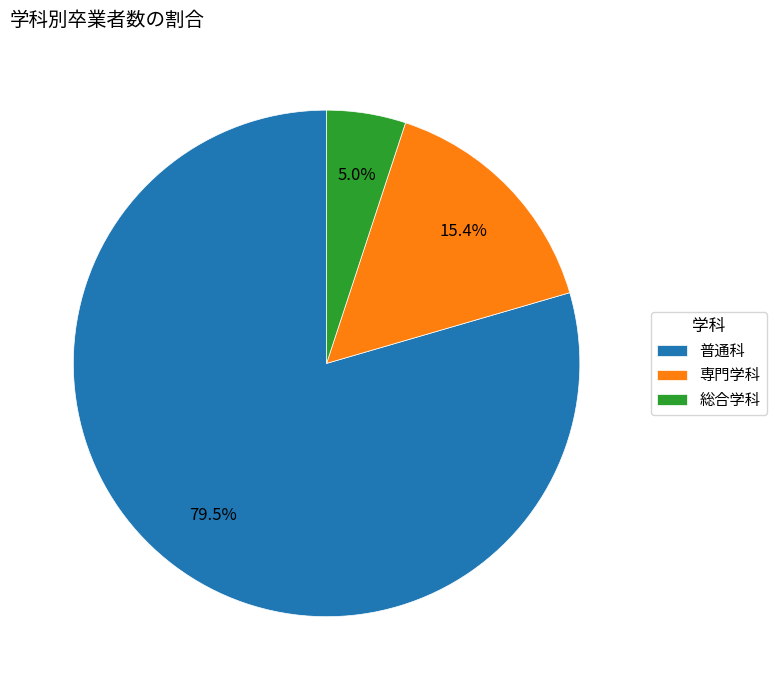

Which category has the smallest portion of the pie?

総合学科